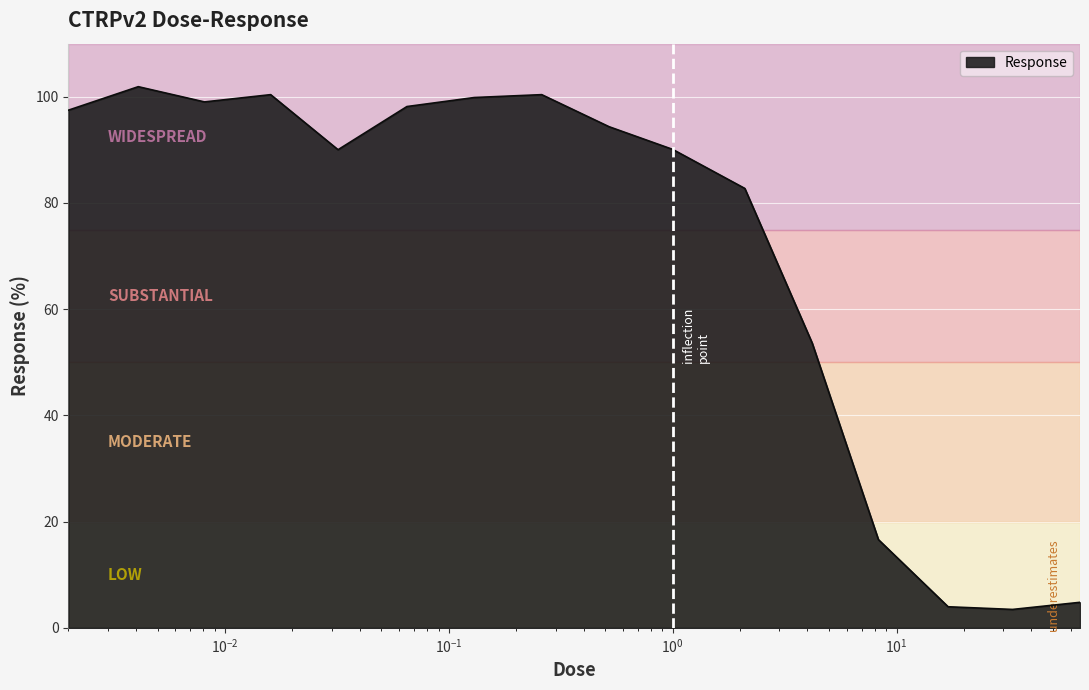

What is the difference between the maximum and minimum values?

98.4